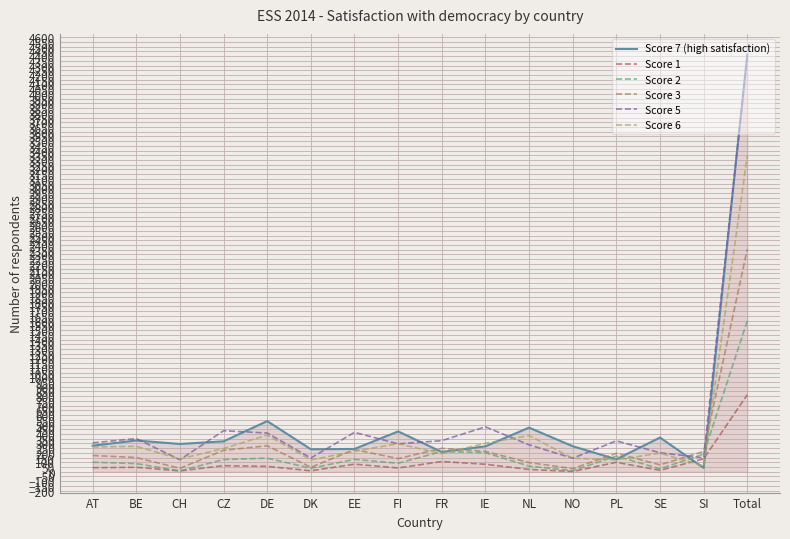

What is the difference between the Score 1 values at SE and IE?

64